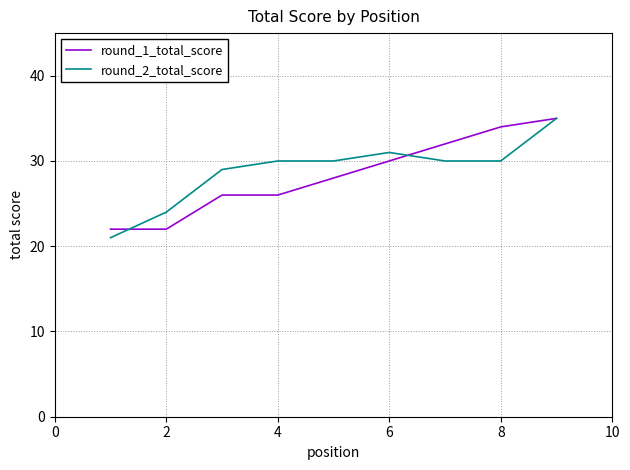

What is the maximum value for round_1_total_score?

35